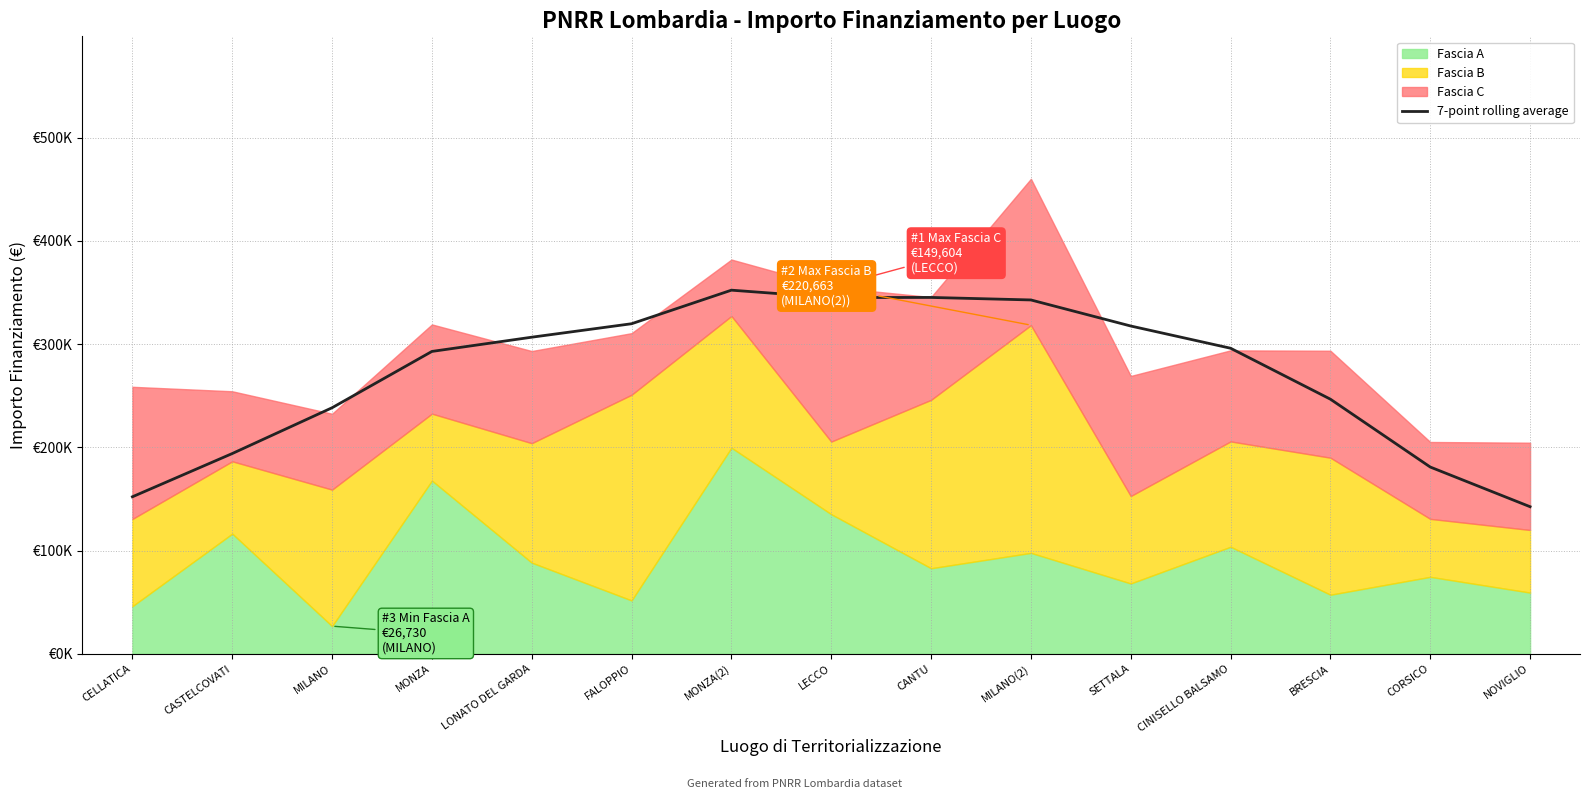

Which has a higher value, LECCO or NOVIGLIO?

LECCO